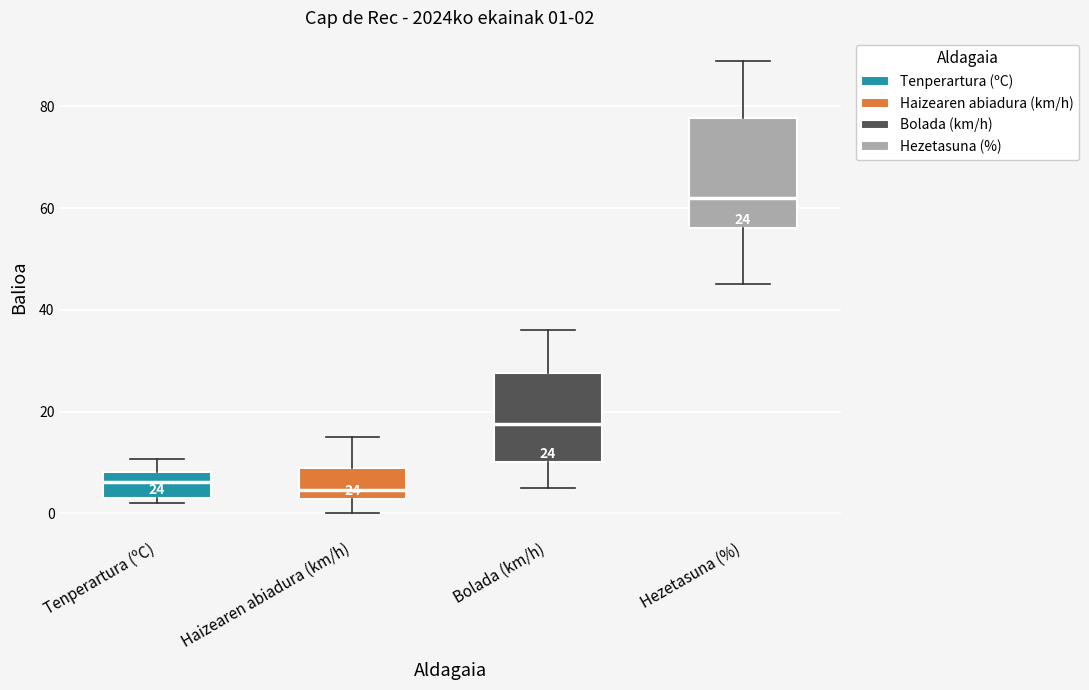

Which box is the tallest, from its lower edge to its upper edge?

Hezetasuna (%)